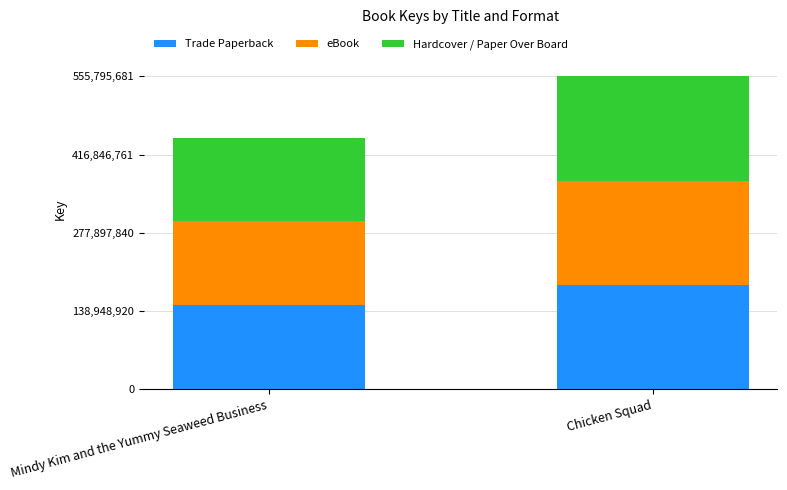

How many data points does each series have?

2